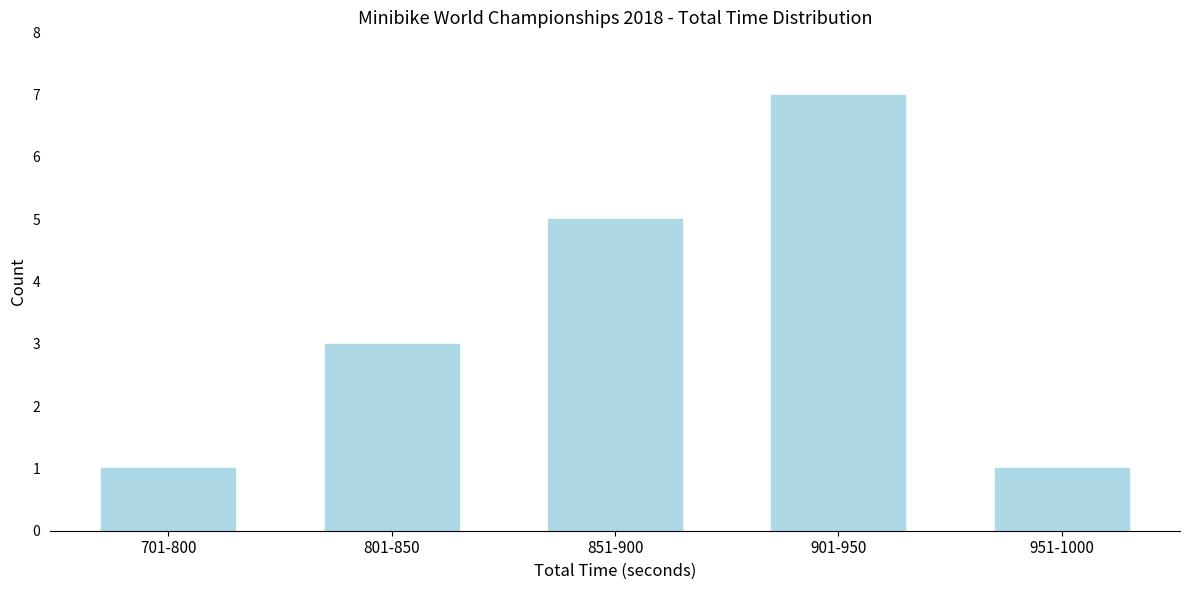

Reading left to right, extract all data points from this chart.

1	3	5	7	1